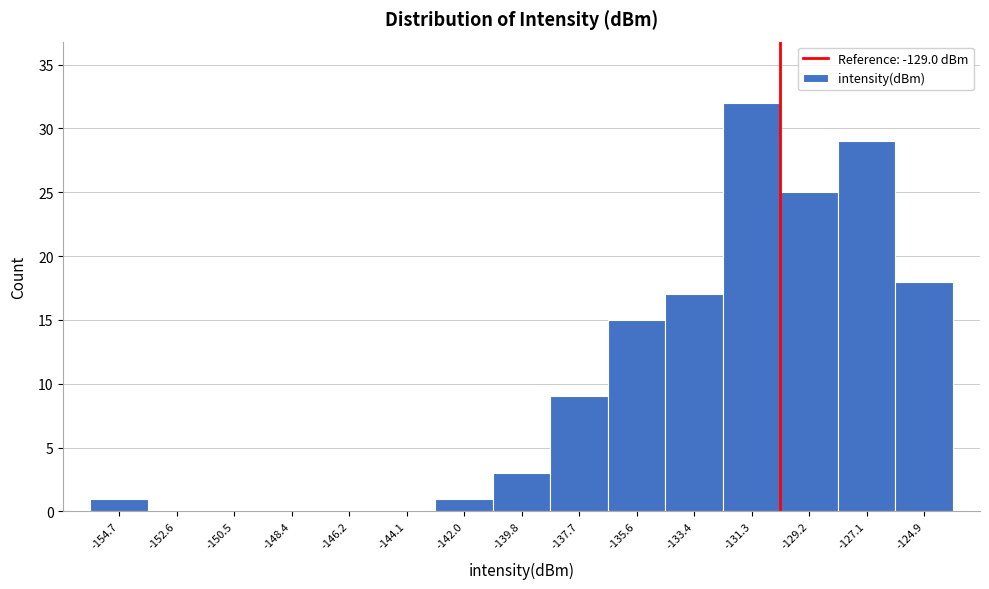

Reading left to right, extract all data points from this chart.

-154.7=1	-152.6=0	-150.5=0	-148.4=0	-146.2=0	-144.1=0	-142.0=1	-139.8=3	-137.7=9	-135.6=15	-133.4=17	-131.3=32	-129.2=25	-127.1=29	-124.9=18